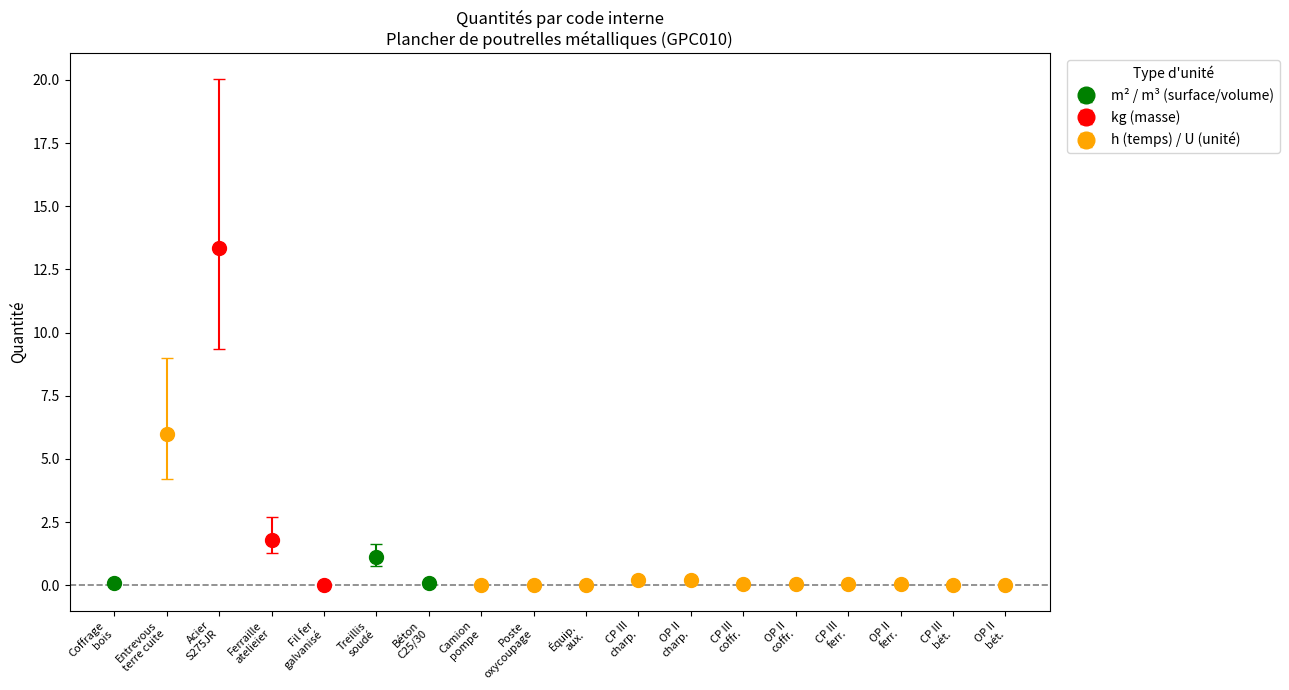

What is the difference between the maximum and second lowest values?

13.4